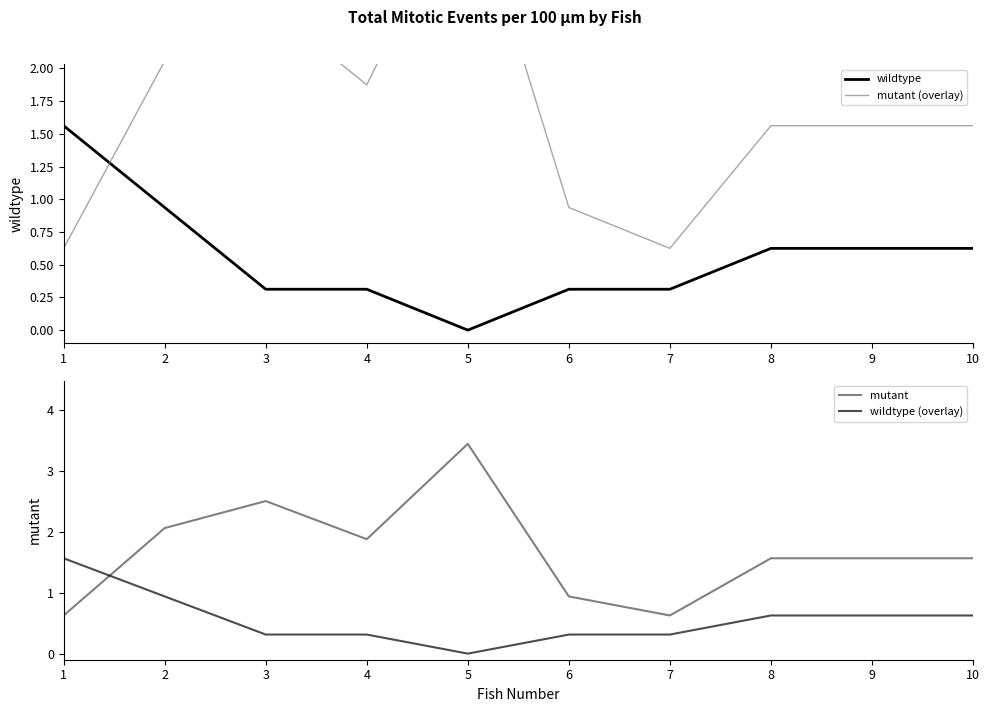

What is the difference between the maximum and minimum values in the wildtype (overlay) series?

1.6